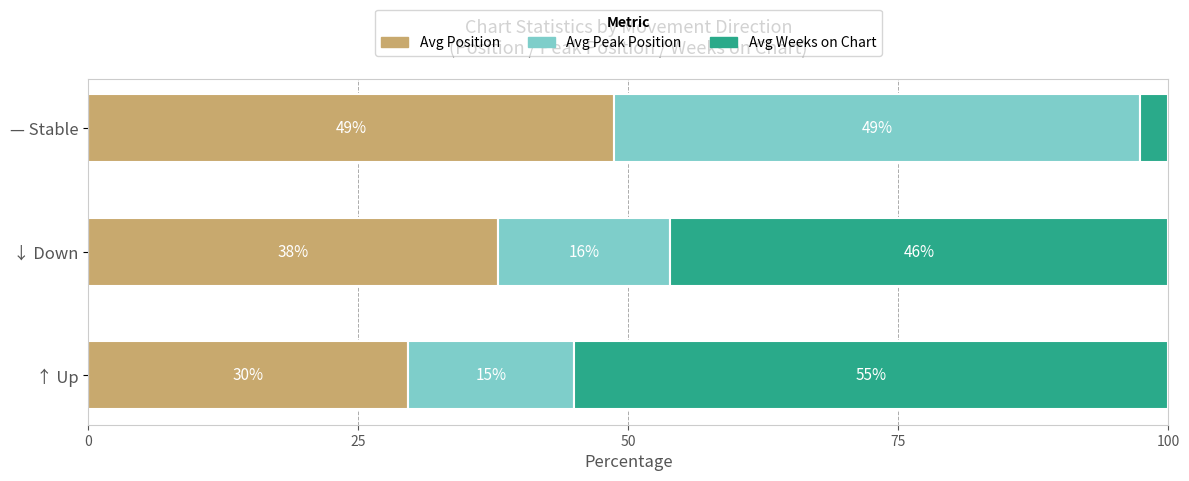

What is the total value across all series at ↑ Up?

100.0